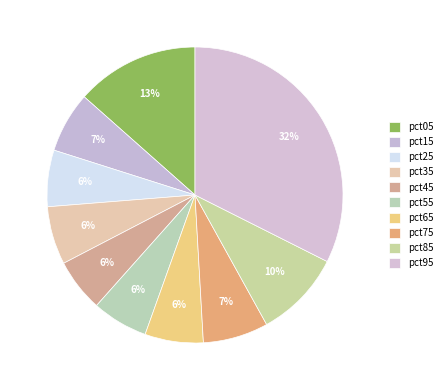

True or false: pct15 accounts for 7% of the total.

True